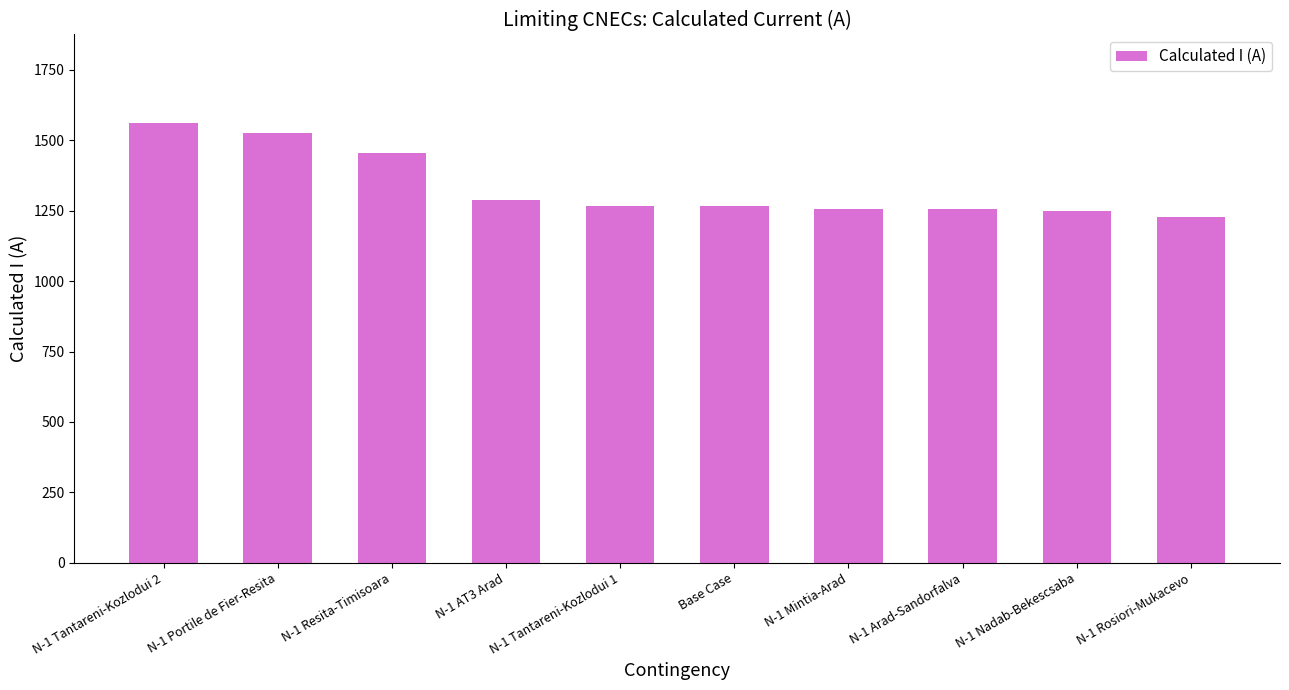

The chart shows a value of 1563 at N-1 Tantareni-Kozlodui 2. True or false?

True